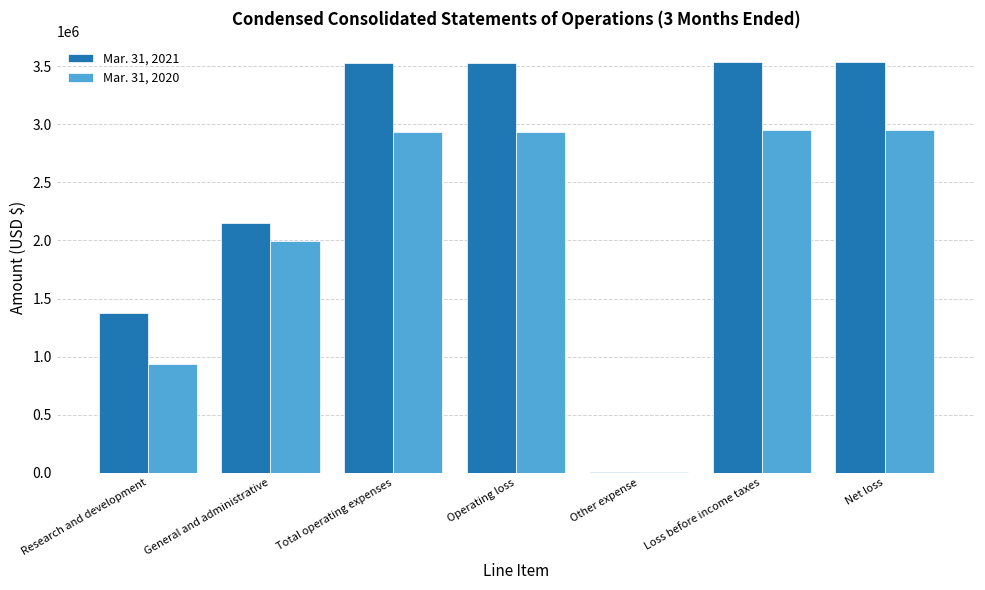

Where is Mar. 31, 2020 nearest to the value 1478915?

General and administrative